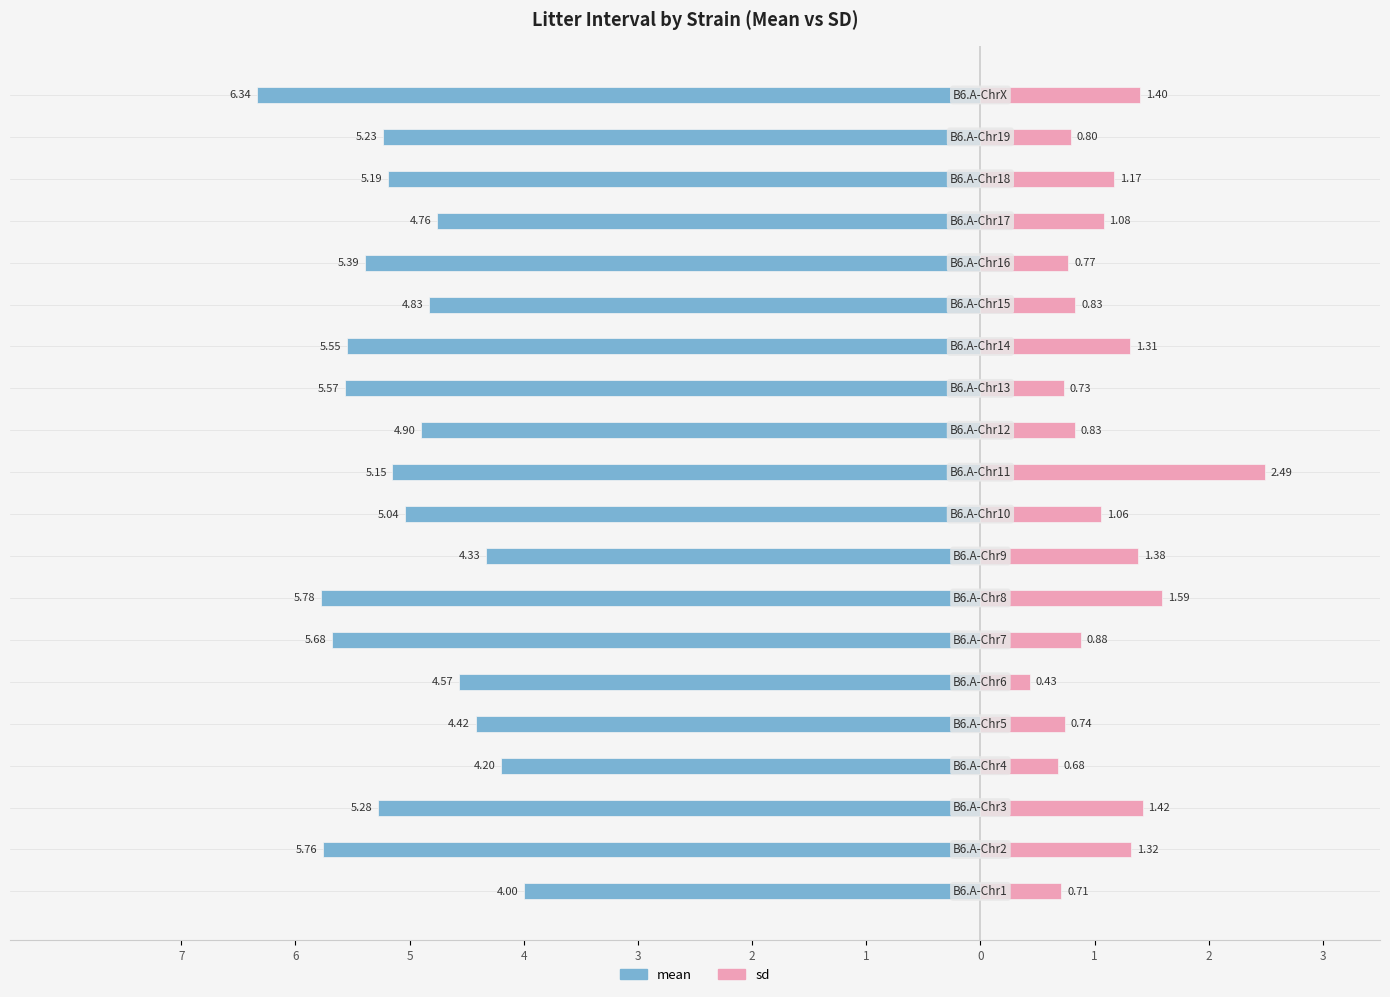

How many data points in sd are above 1?

10